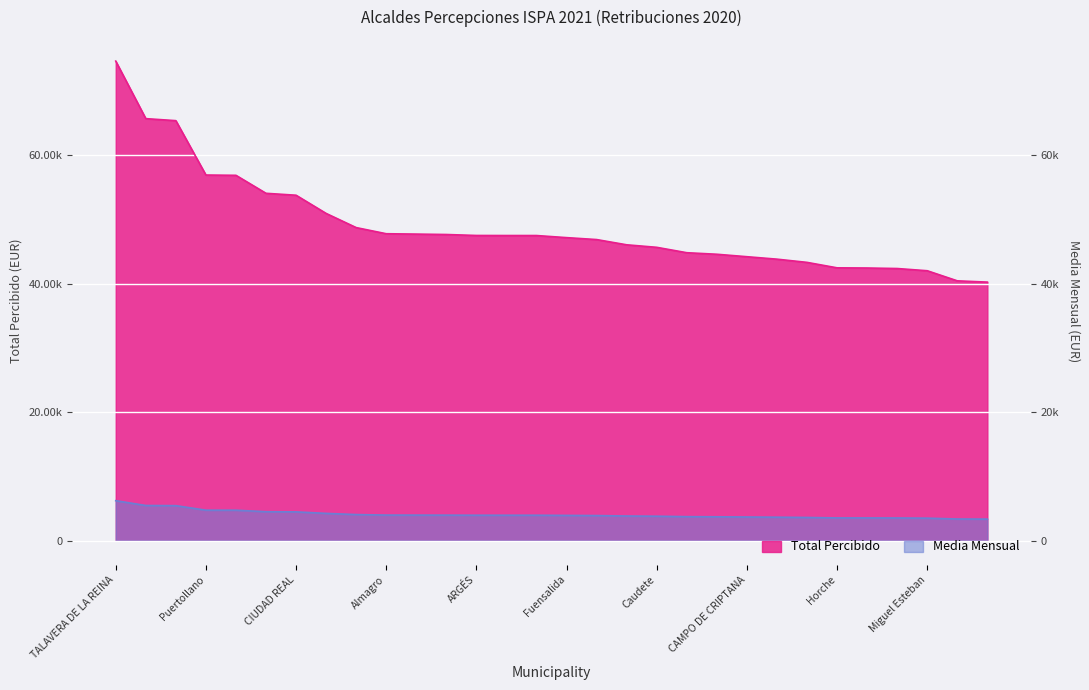

At which label does Media Mensual first exceed 3956?

TALAVERA DE LA REINA